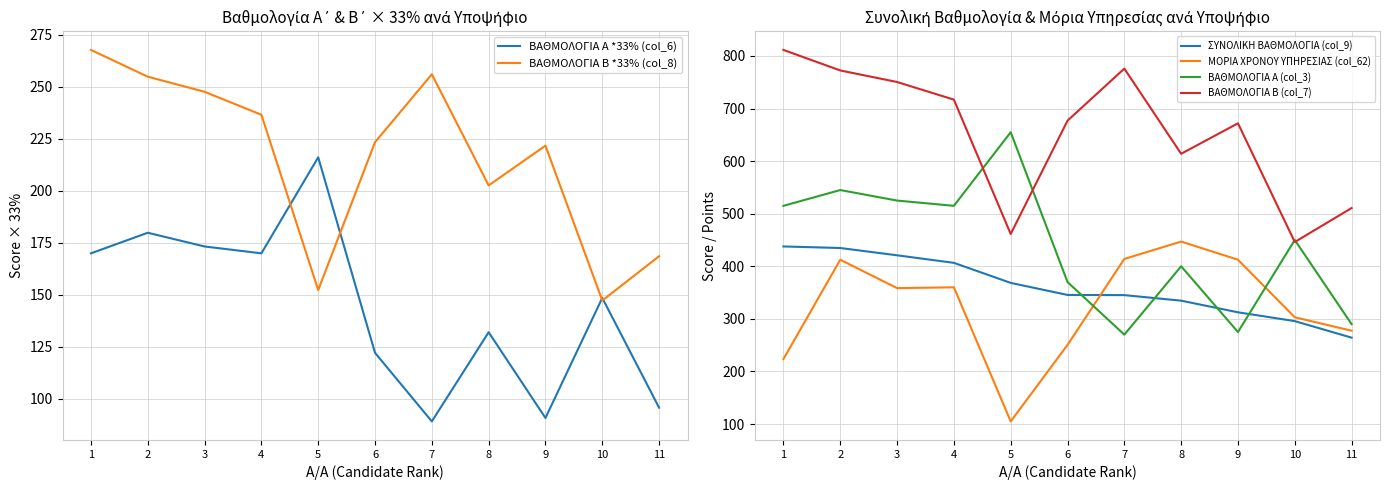

True or false: ΒΑΘΜΟΛΟΓΙΑ Β (col_7) and ΒΑΘΜΟΛΟΓΙΑ Β *33% (col_8) intersect in this chart.

False